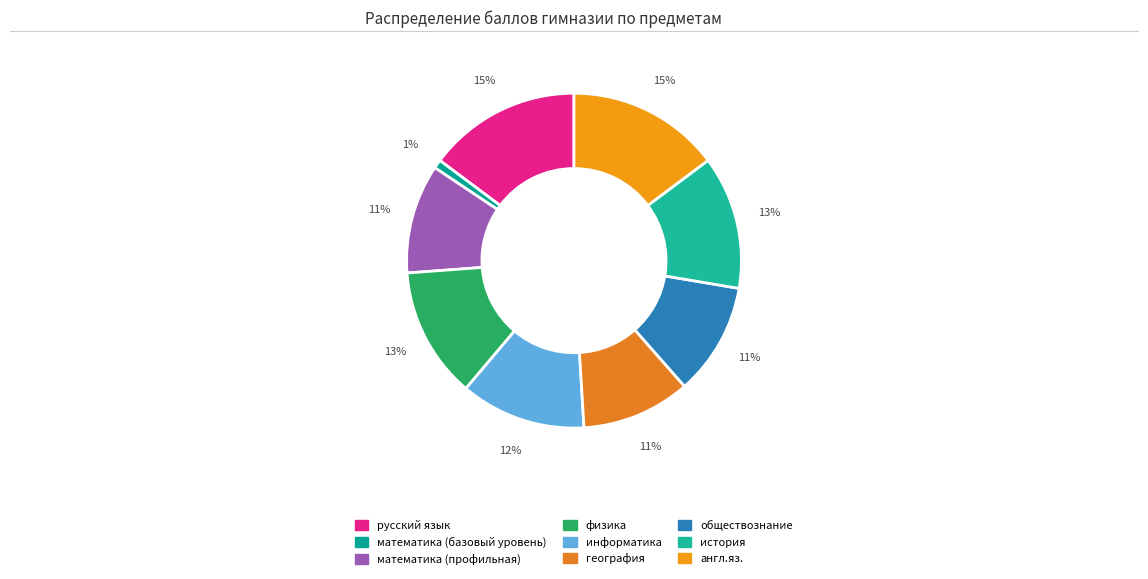

How many slices are in this pie chart?

9